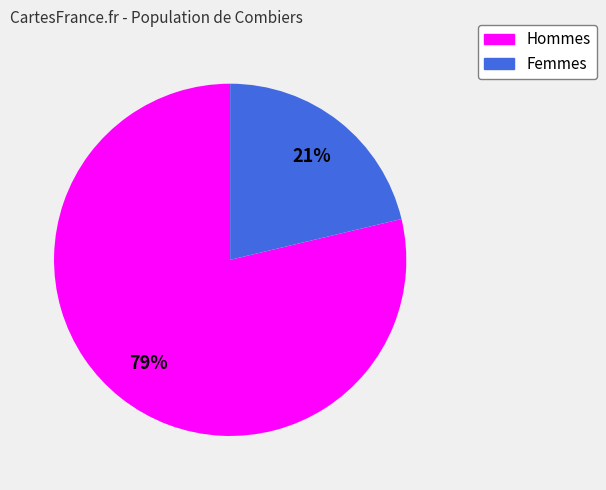

Count the number of slices in the pie.

2